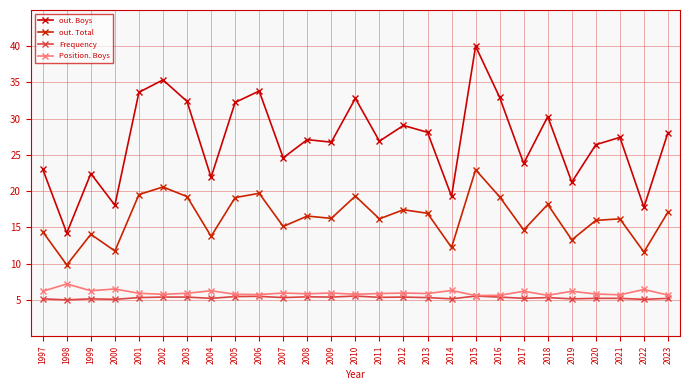

At which category is the sum across all series the highest?

2015